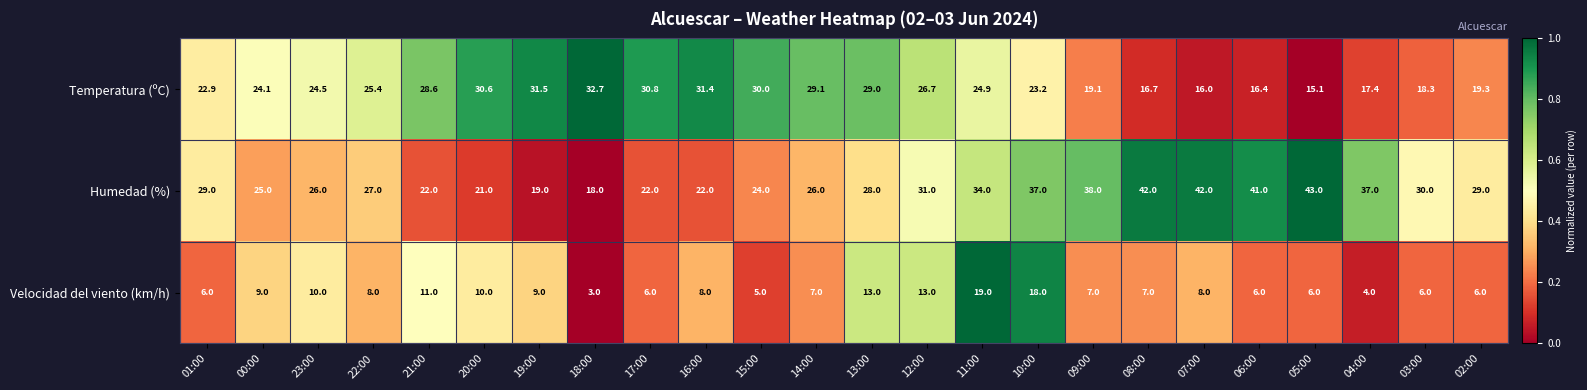

Which category has the lowest value across all series?

18:00